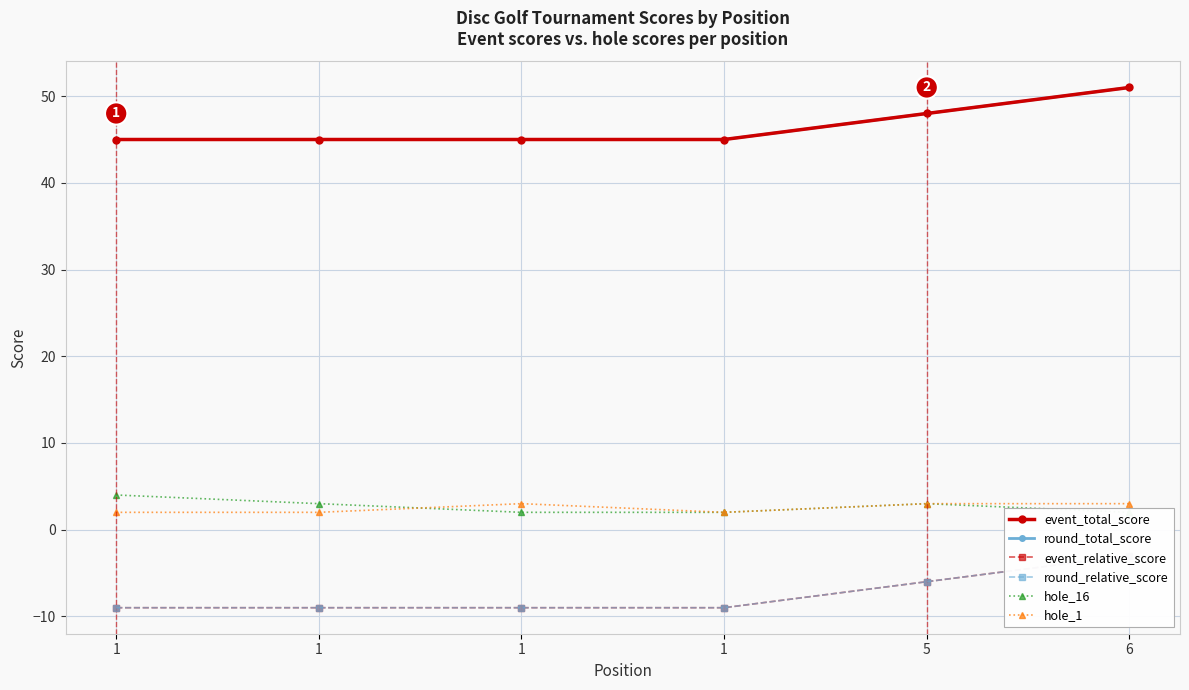

What is the total value across all series at 1?

78